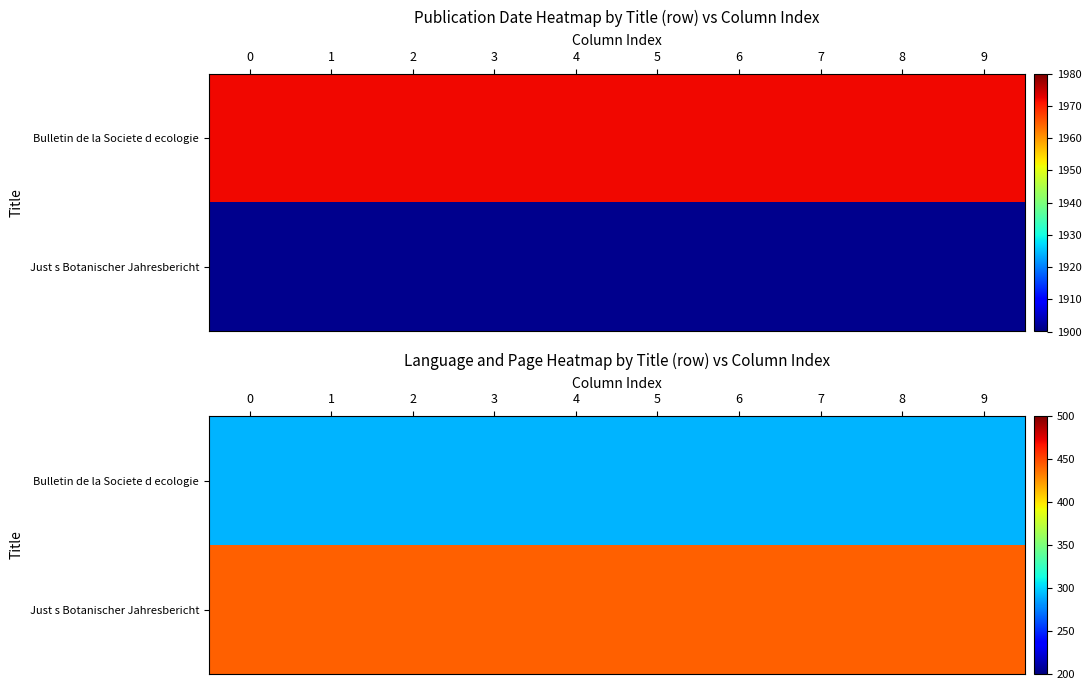

True or false: Just s Botanischer Jahresbericht has a value of 442 at 4.

True